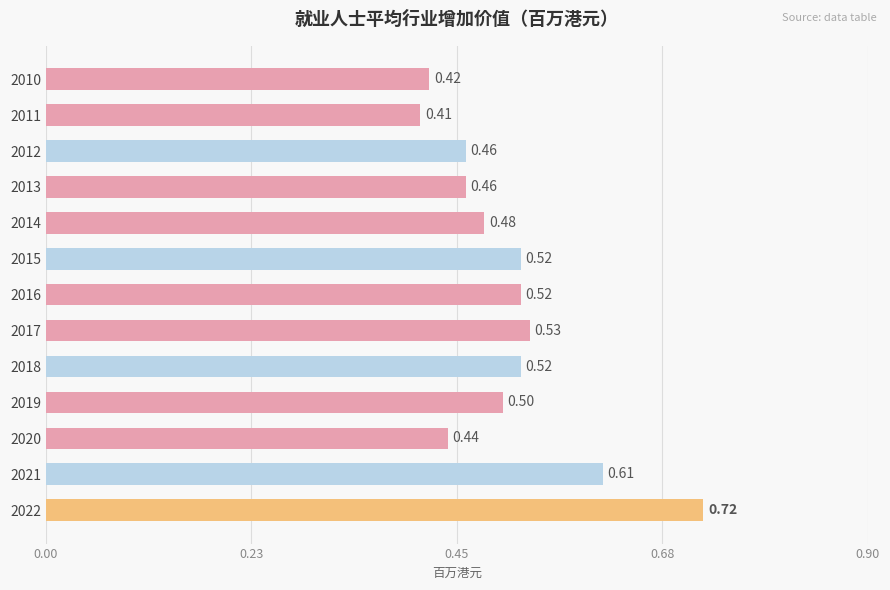

At which category does the chart reach its peak across all series?

2022